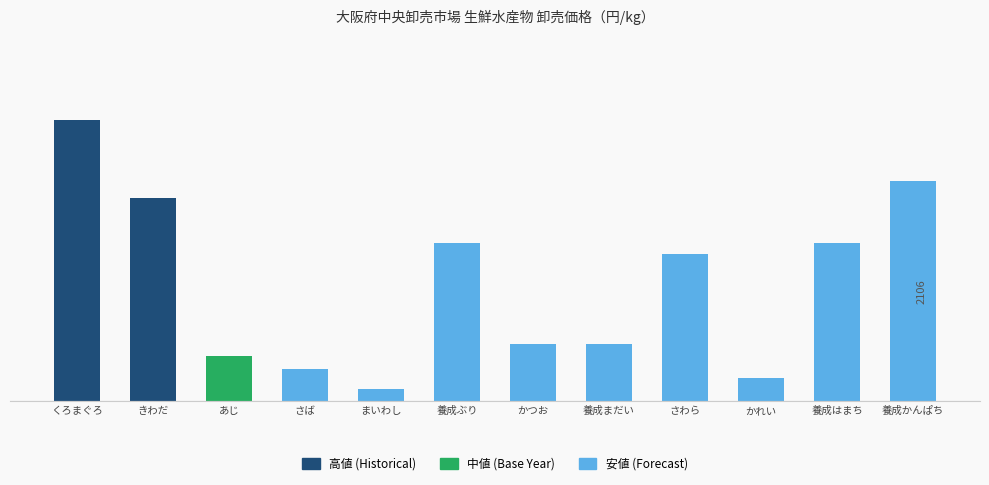

Does the chart contain stacked bars?

No